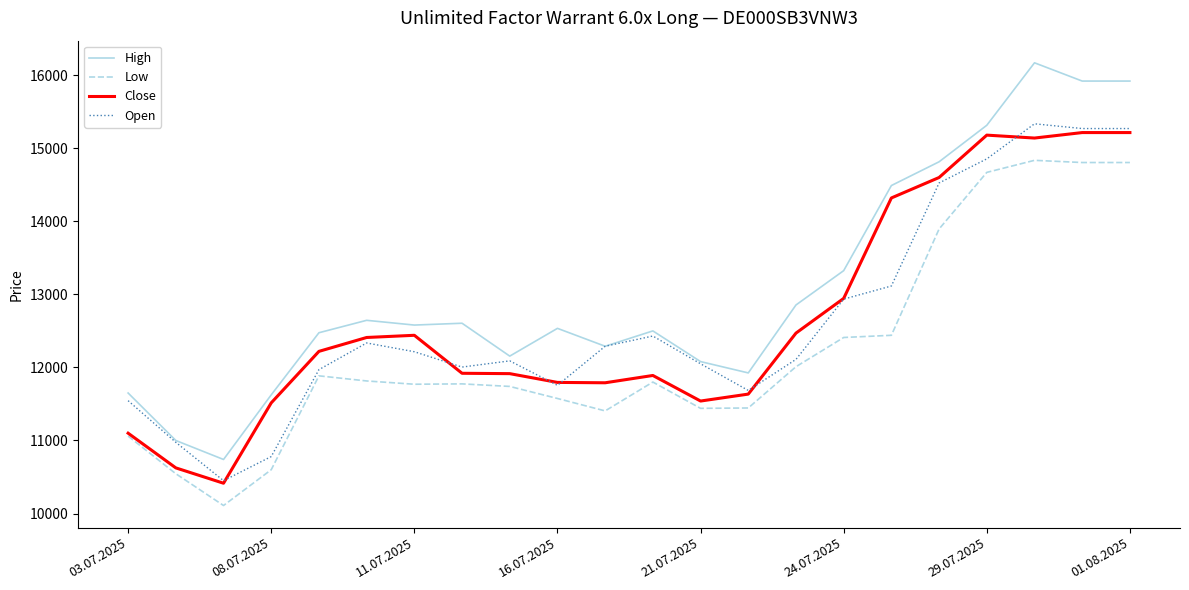

What is the minimum value shown in the chart?

10110